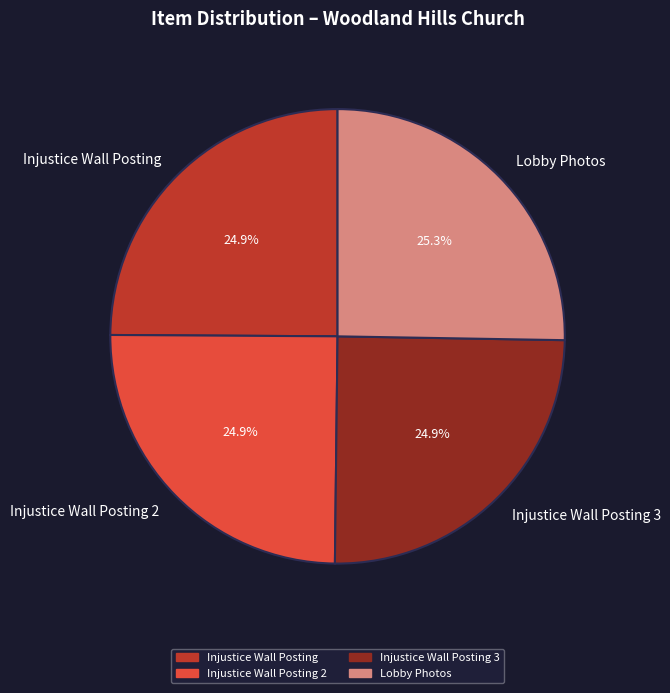

Approximately how many times larger is the value at Injustice Wall Posting compared to Lobby Photos?

1.0